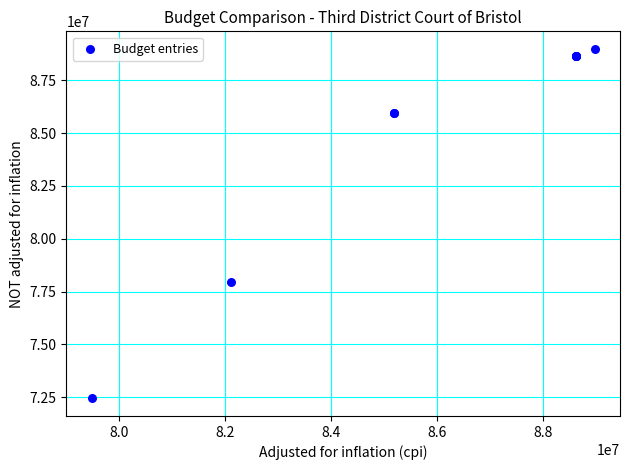

What Y value in the scatter plot is closest to 80715461?

77961371